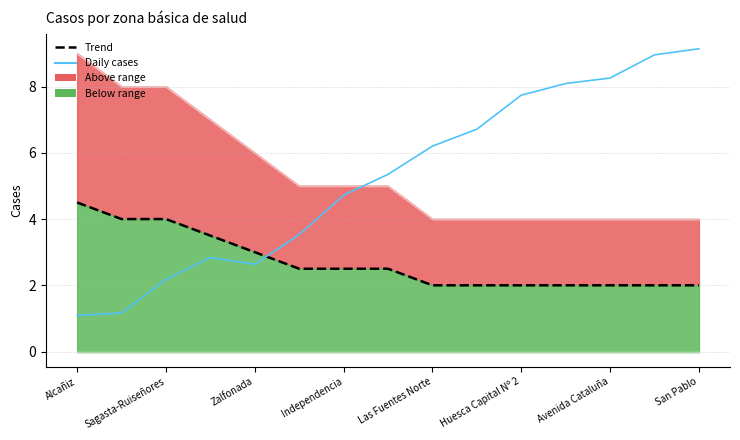

What is the value of the Daily cases line point at the 7th from the left?

4.7